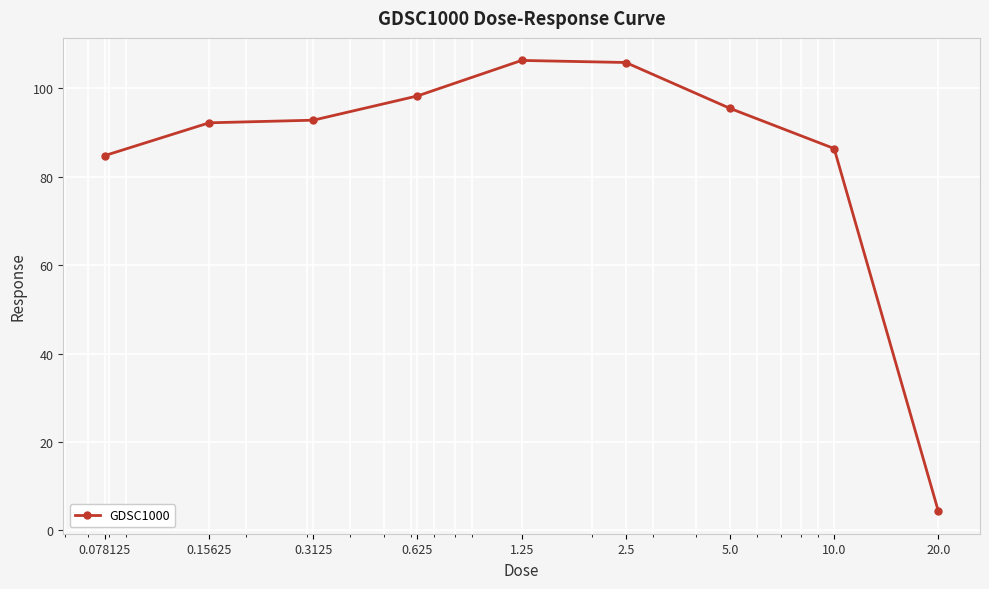

What is the value of the 3rd point from the left?

92.8